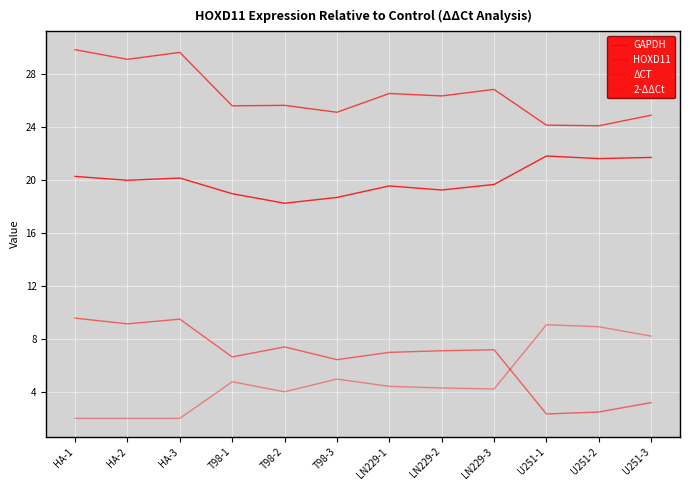

How many lines are shown in the chart?

4